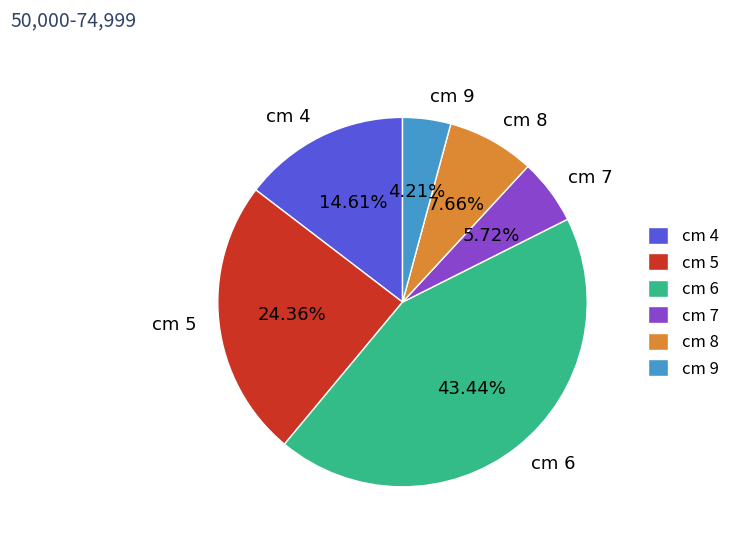

Between cm 8 and cm 4, which is larger?

cm 4